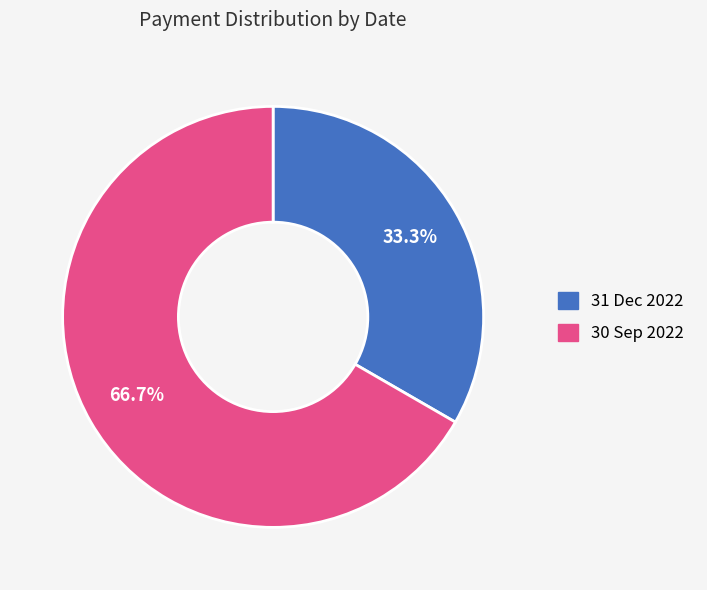

Approximately how many times larger is the value at 30 Sep 2022 compared to 31 Dec 2022?

2.0